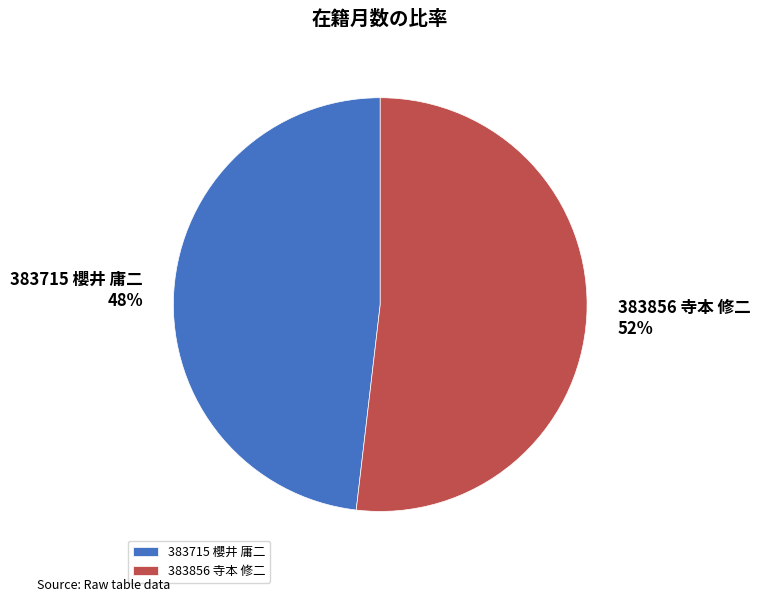

Which has a higher value, 383856 寺本 修二 or 383715 櫻井 庸二?

383856 寺本 修二